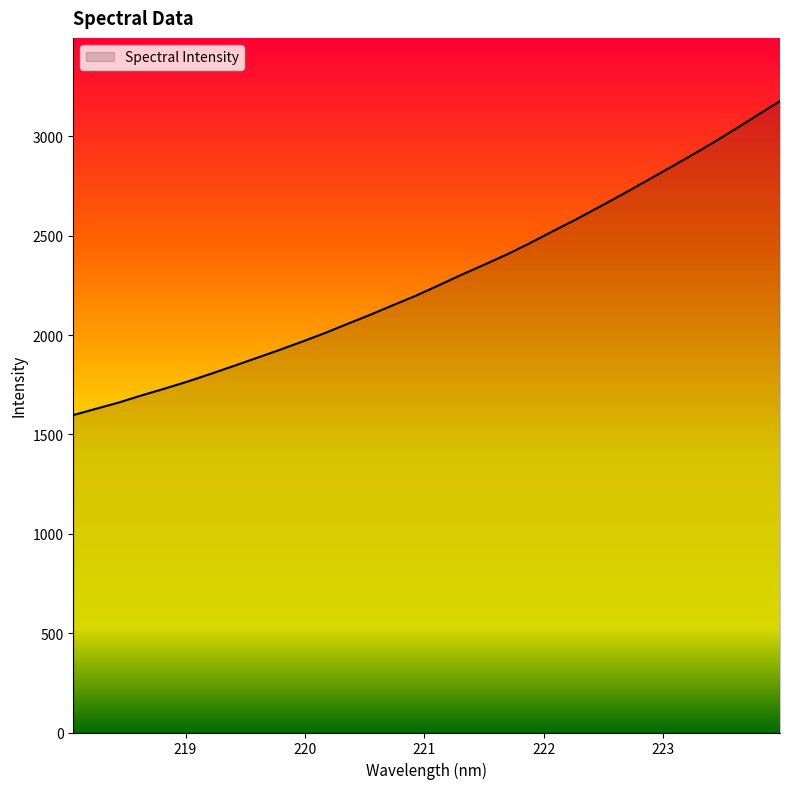

What is the greatest value displayed?

3177.6